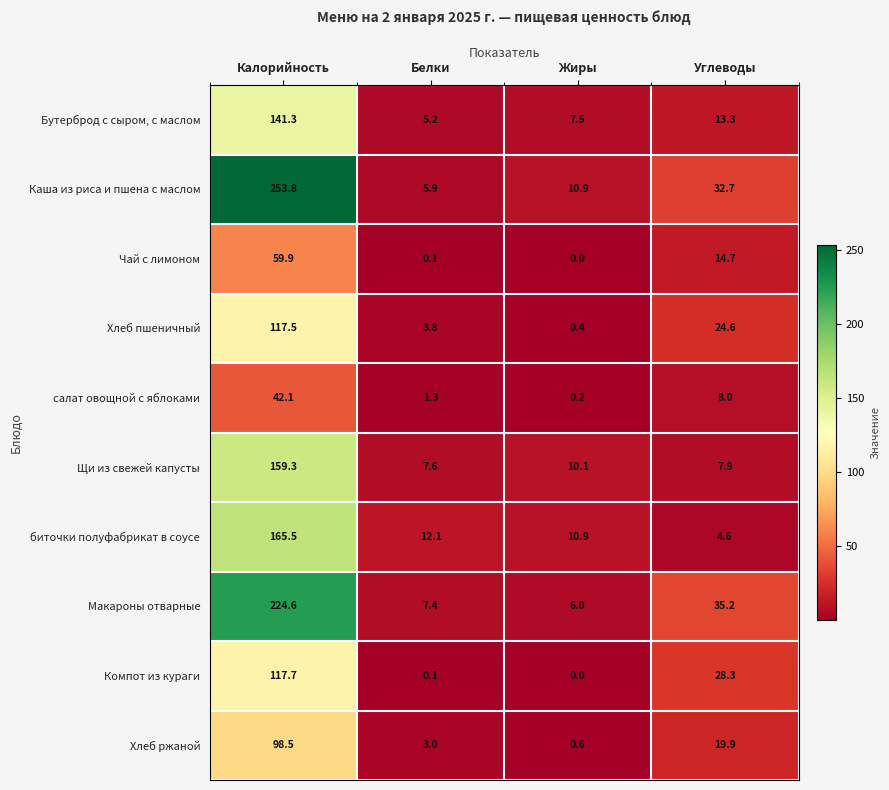

Which series changed the most between Калорийность and Белки?

Каша из риса и пшена с маслом